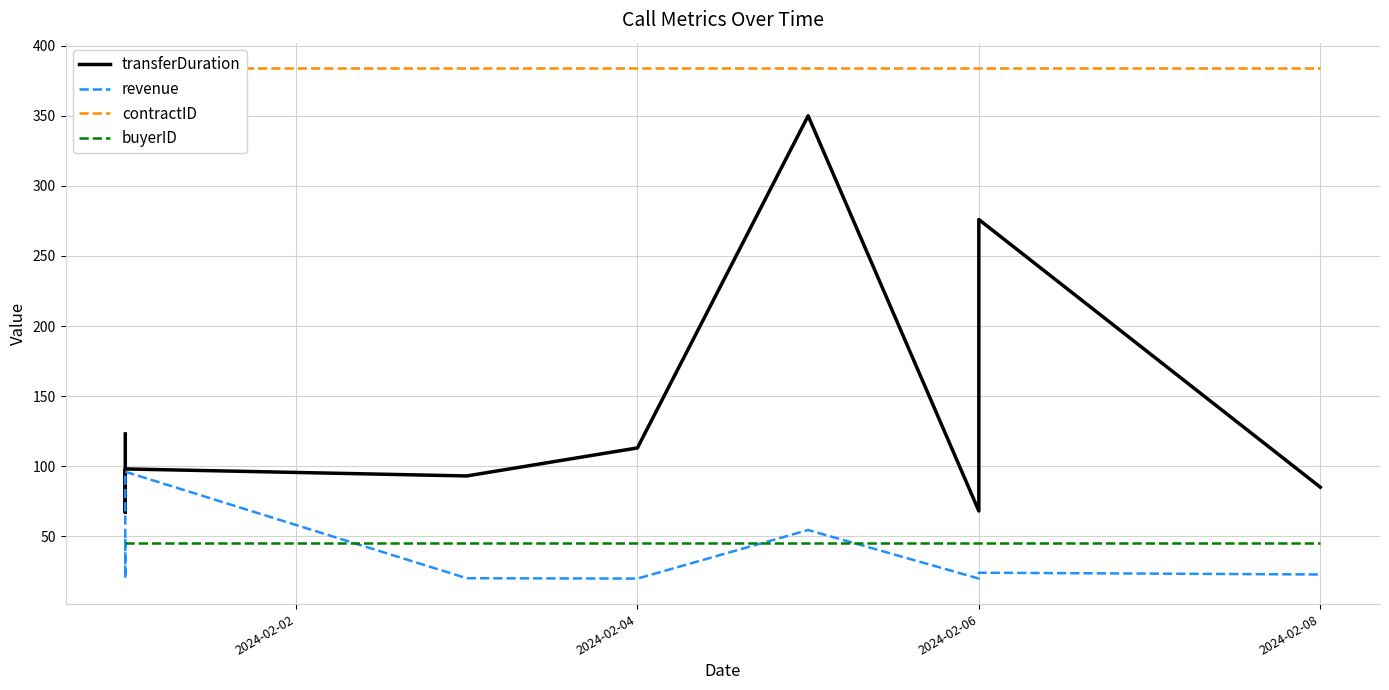

Is the value of contractID at 6 greater than the value of buyerID at 2024-02-08?

Yes